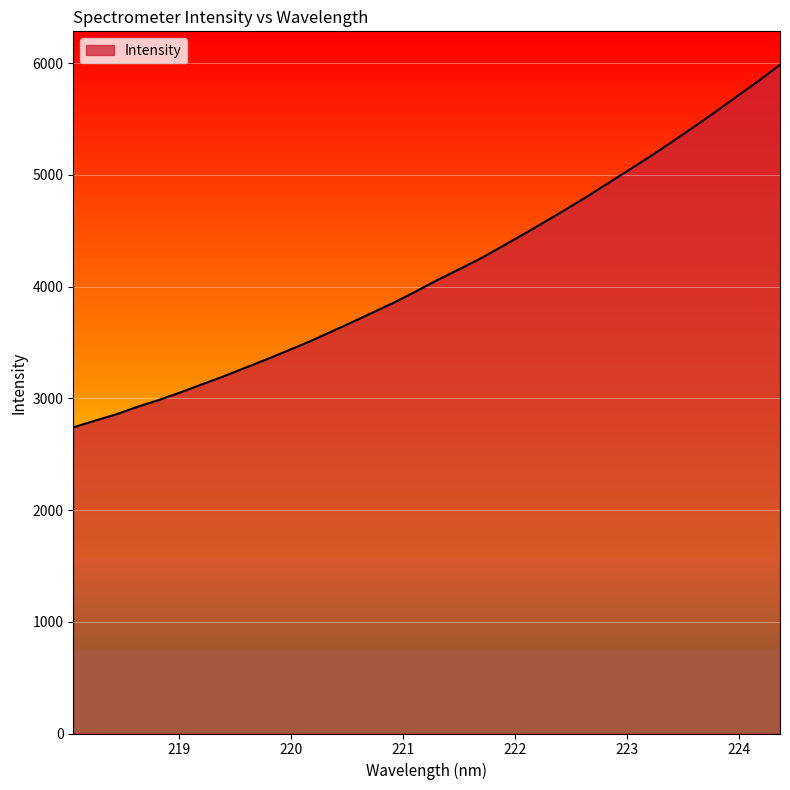

What is the maximum value shown in the chart?

5984.2